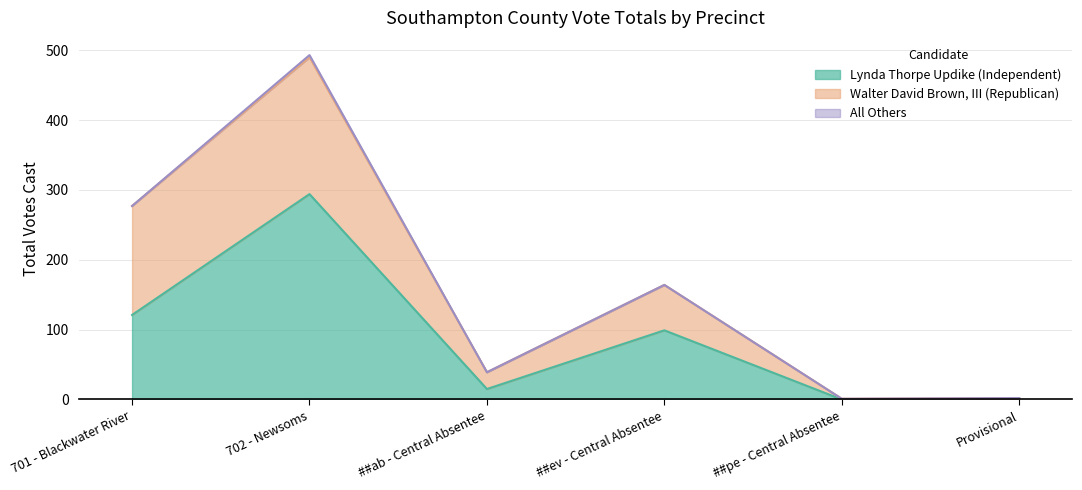

At ##pe - Central Absentee, list the series in order from smallest to largest.

Lynda Thorpe Updike (Independent), All Others, Walter David Brown, III (Republican)